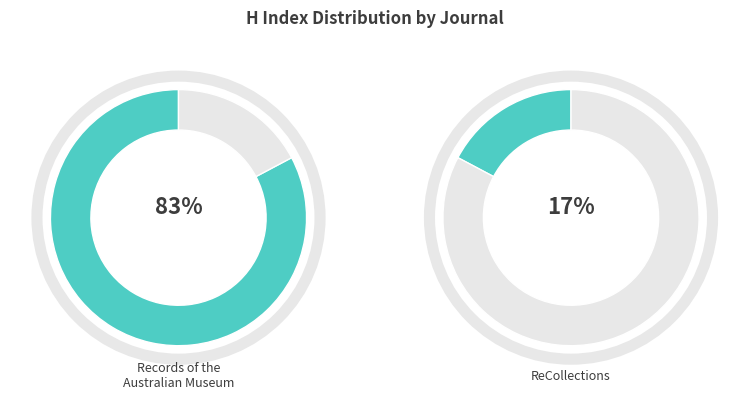

Which slice is the smallest?

ReCollections